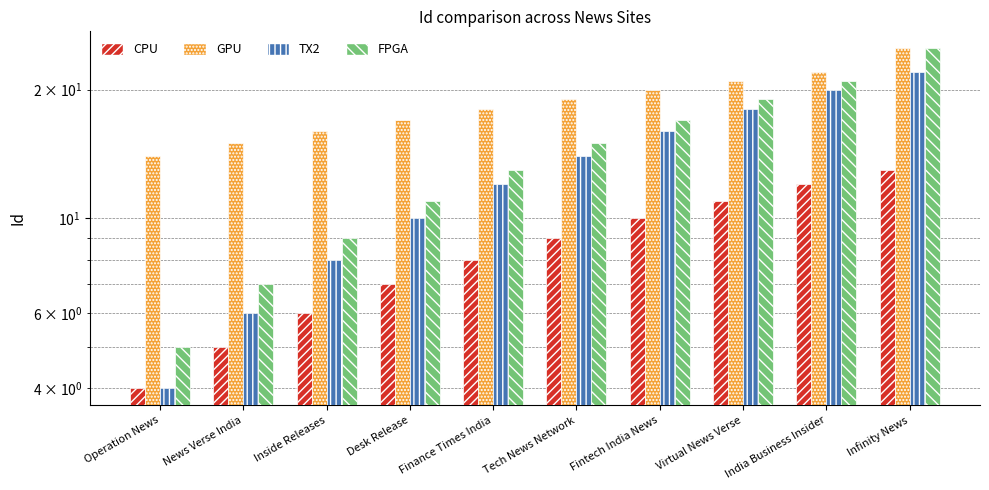

The value of GPU at India Business Insider is 22. True or false?

True